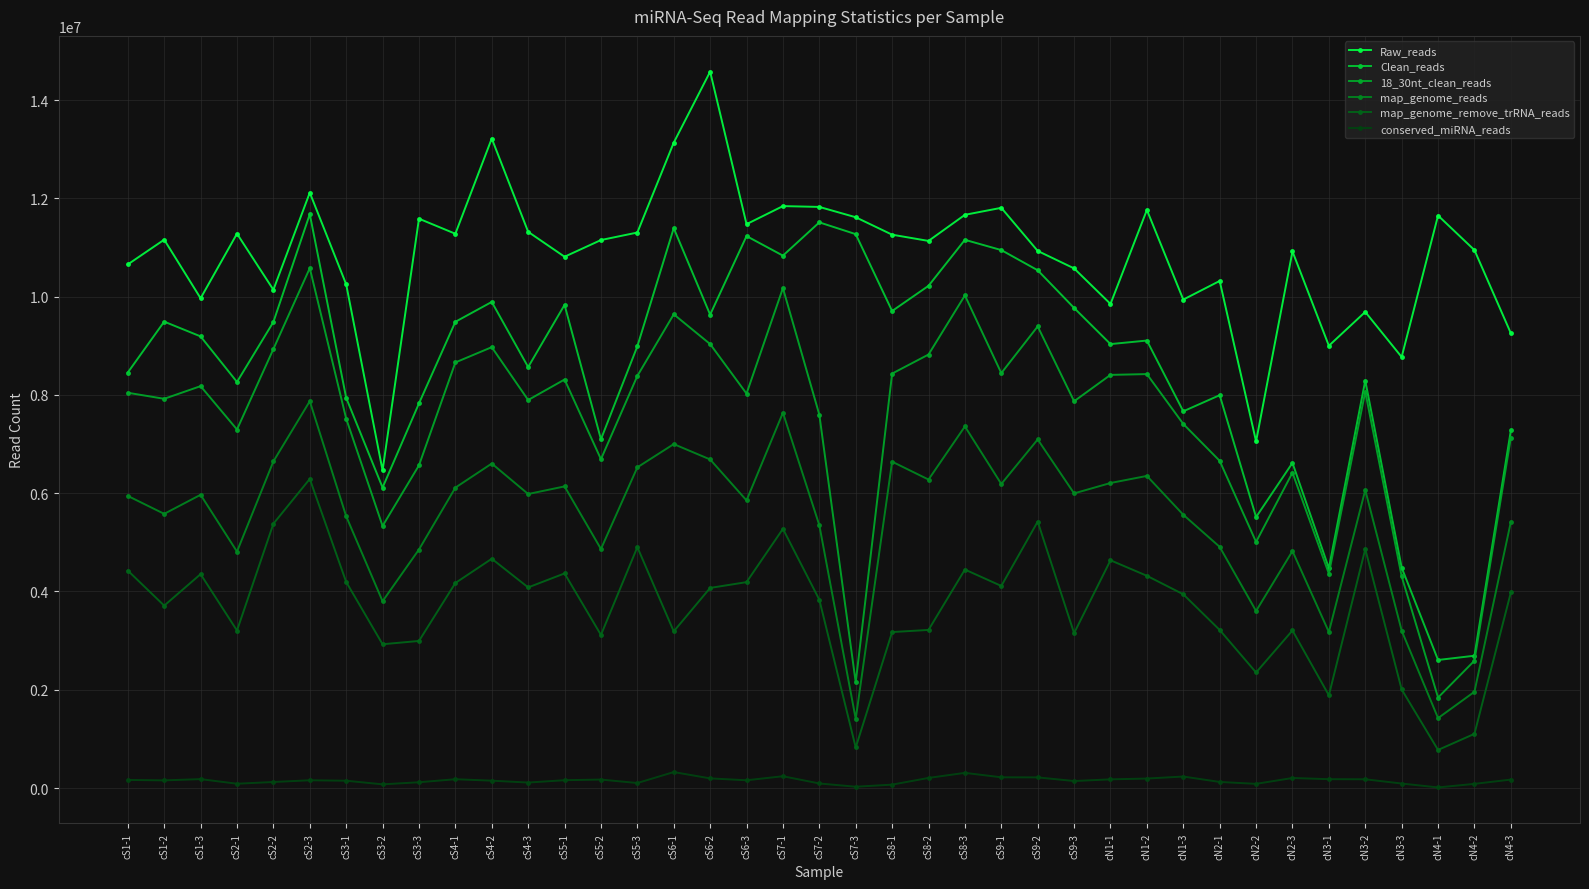

At which label does conserved_miRNA_reads first exceed 157995?

cS1-1